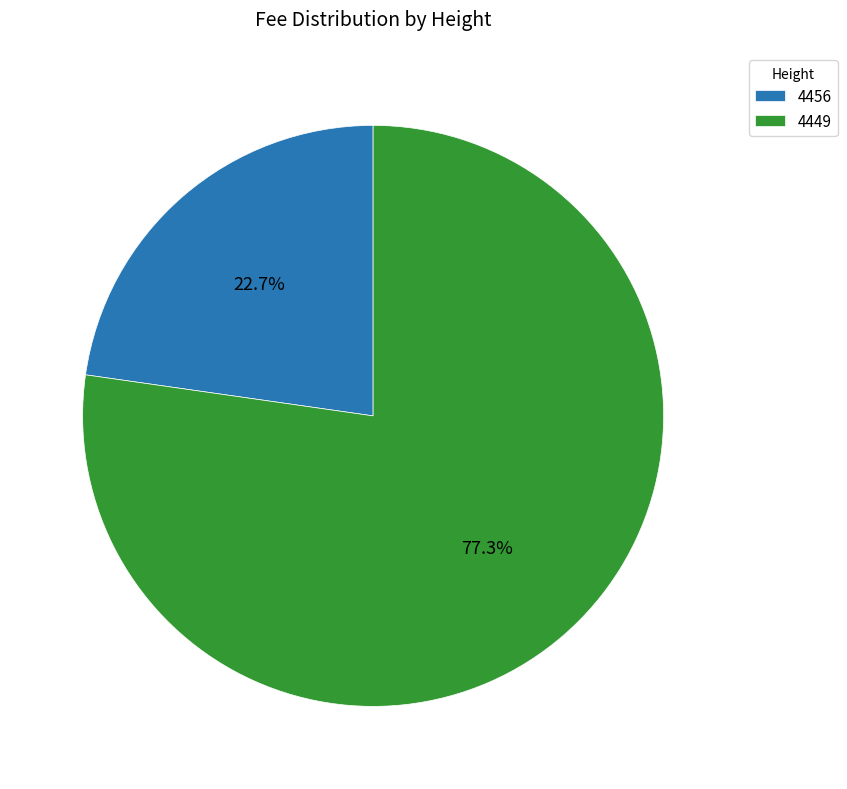

True or false: 4456 accounts for 31% of the total.

False